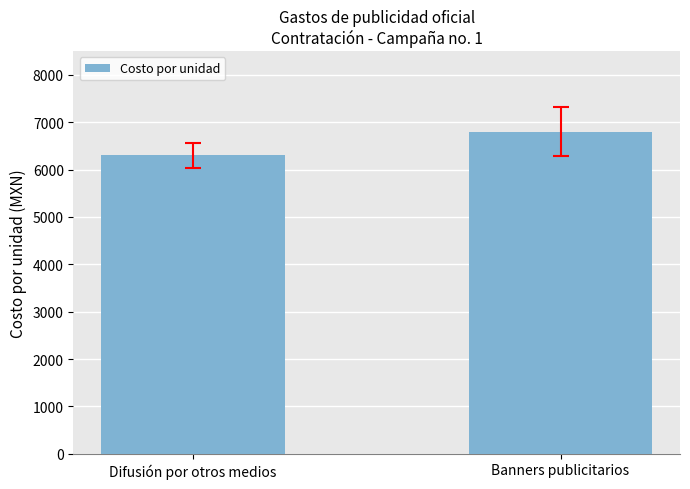

What is the sum of all values?

13100